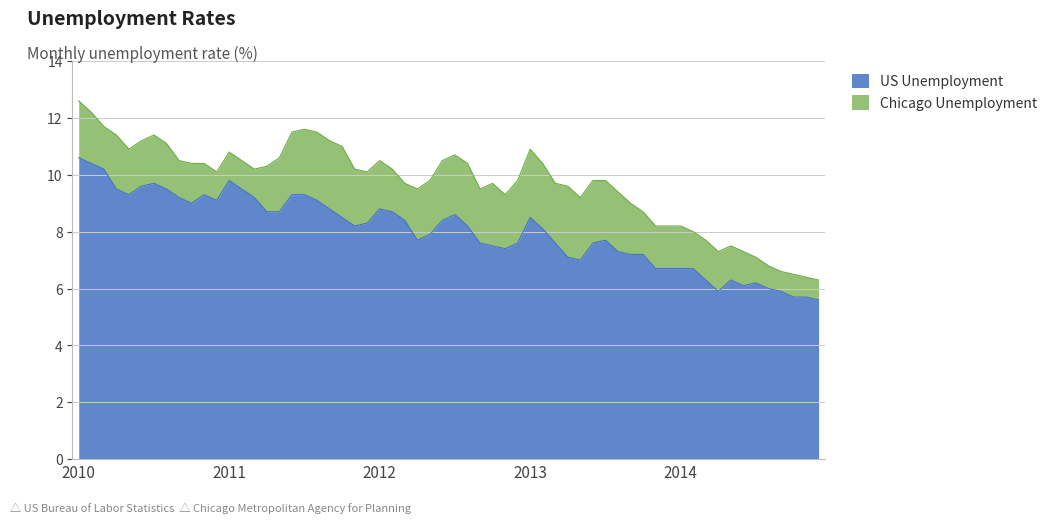

The US Unemployment series shows 2.1 at 2014. True or false?

False